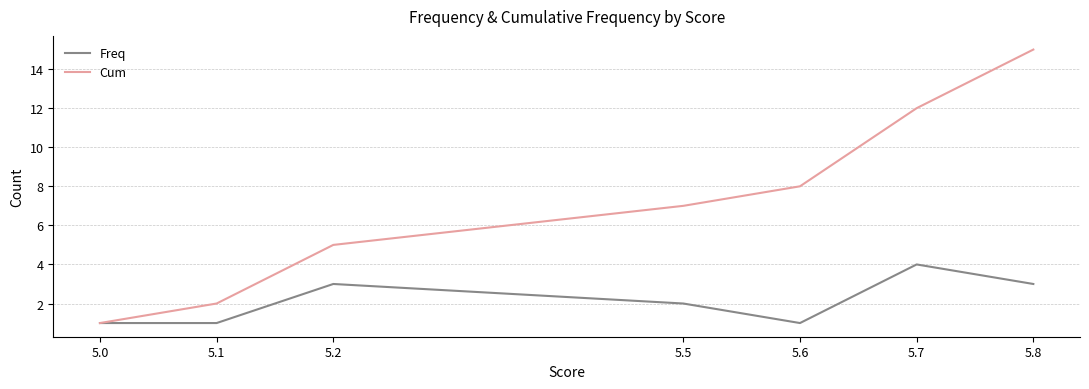

Between 5.0 and 5.7, which series saw the biggest shift?

Cum